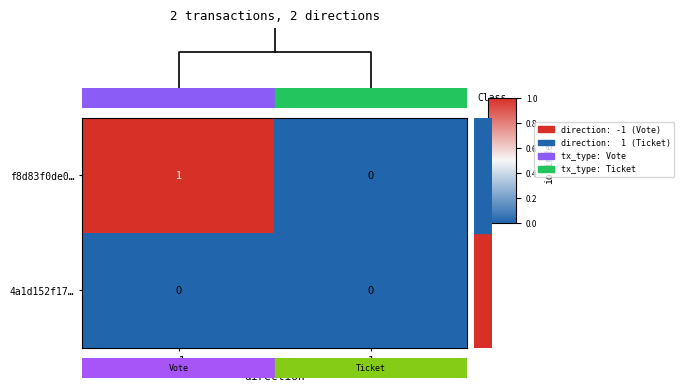

True or false: f8d83f0de0… has a value of 0 at -1.

False